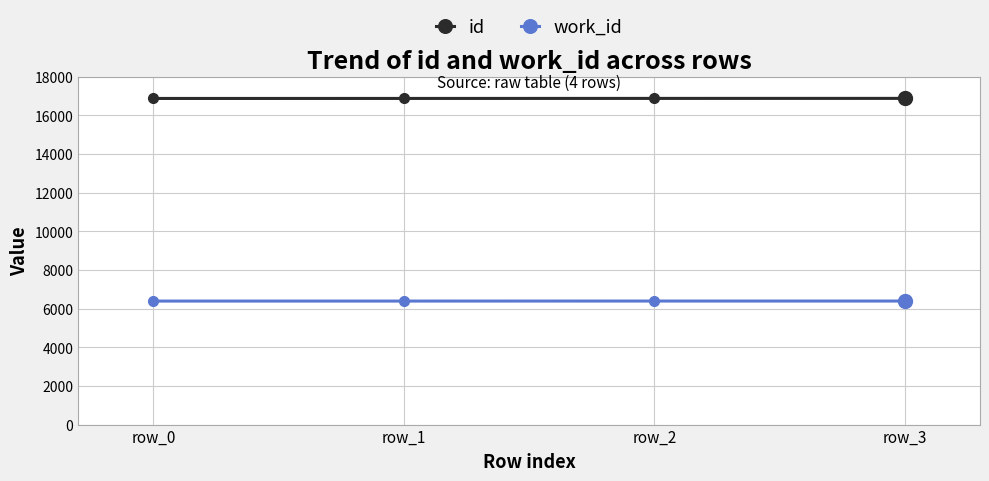

True or false: id has a value of 10629 at row_2.

False